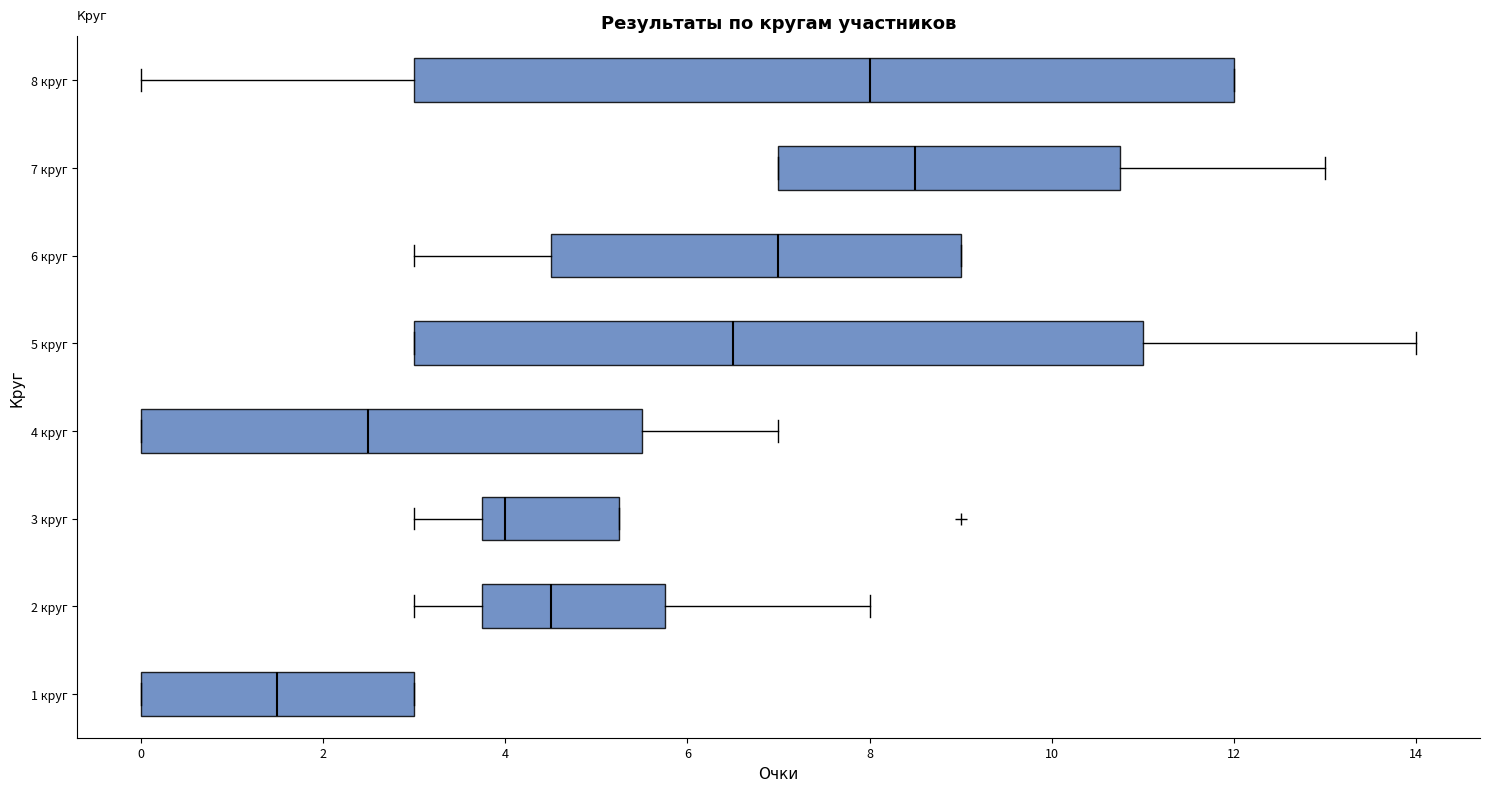

Where is the left edge of the box for 2 круг on the x-axis? The values are not printed on the chart, so give them approximately, as read against the axis.

3.8